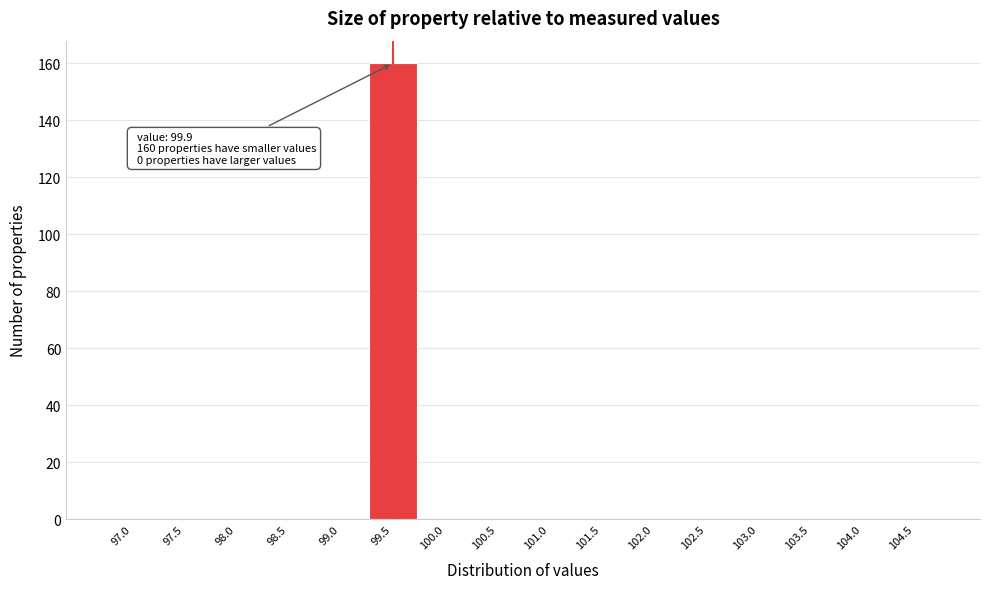

Reading left to right, what are all the values shown in this chart?

97.0=0	97.5=0	98.0=0	98.5=0	99.0=0	99.5=160	100.0=0	100.5=0	101.0=0	101.5=0	102.0=0	102.5=0	103.0=0	103.5=0	104.0=0	104.5=0